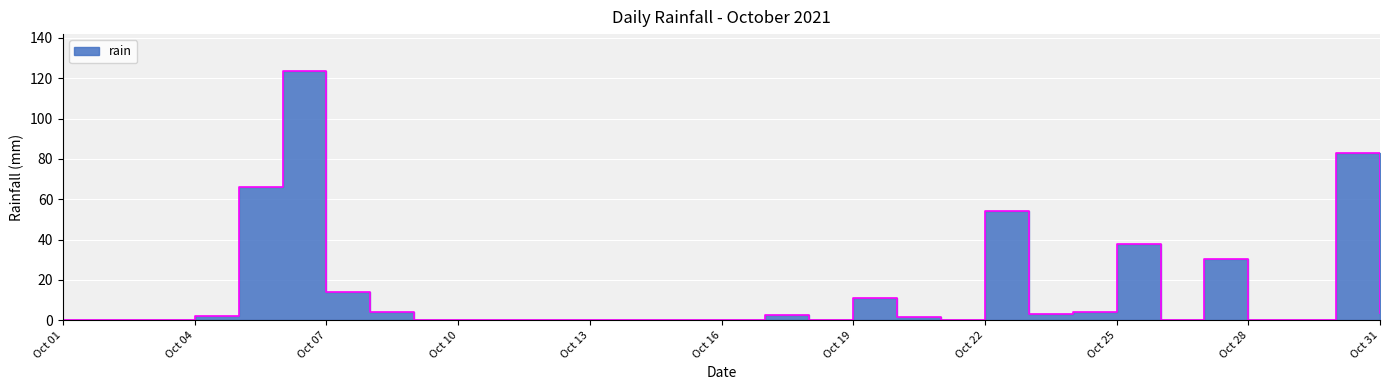

List the labels in order of value, largest first.

2021-10-06, 2021-10-30, 2021-10-05, 2021-10-22, 2021-10-25, 2021-10-27, 2021-10-07, 2021-10-19, 2021-10-08, 2021-10-24, 2021-10-31, 2021-10-23, 2021-10-17, 2021-10-04, 2021-10-20, 2021-10-01, 2021-10-02, 2021-10-03, 2021-10-09, 2021-10-10, 2021-10-11, 2021-10-12, 2021-10-13, 2021-10-14, 2021-10-15, 2021-10-16, 2021-10-18, 2021-10-21, 2021-10-26, 2021-10-28, 2021-10-29